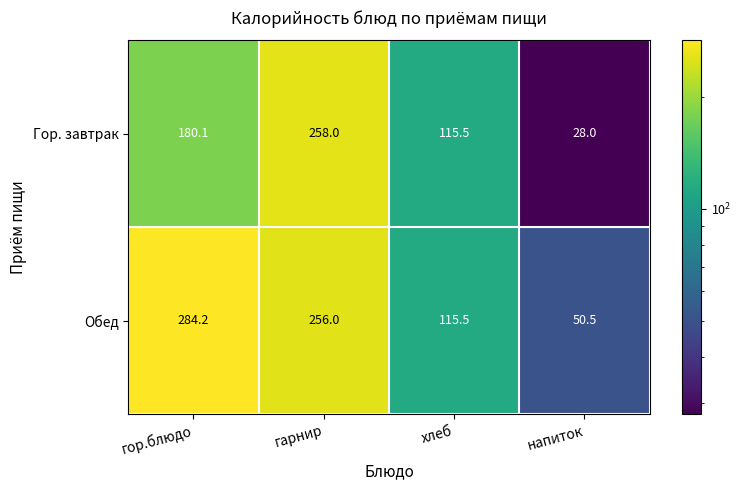

Reading right to left, what are all the values shown in this chart?

Гор. завтрак: 28.0	115.5	258.0	180.1
Обед: 50.5	115.5	256.0	284.2